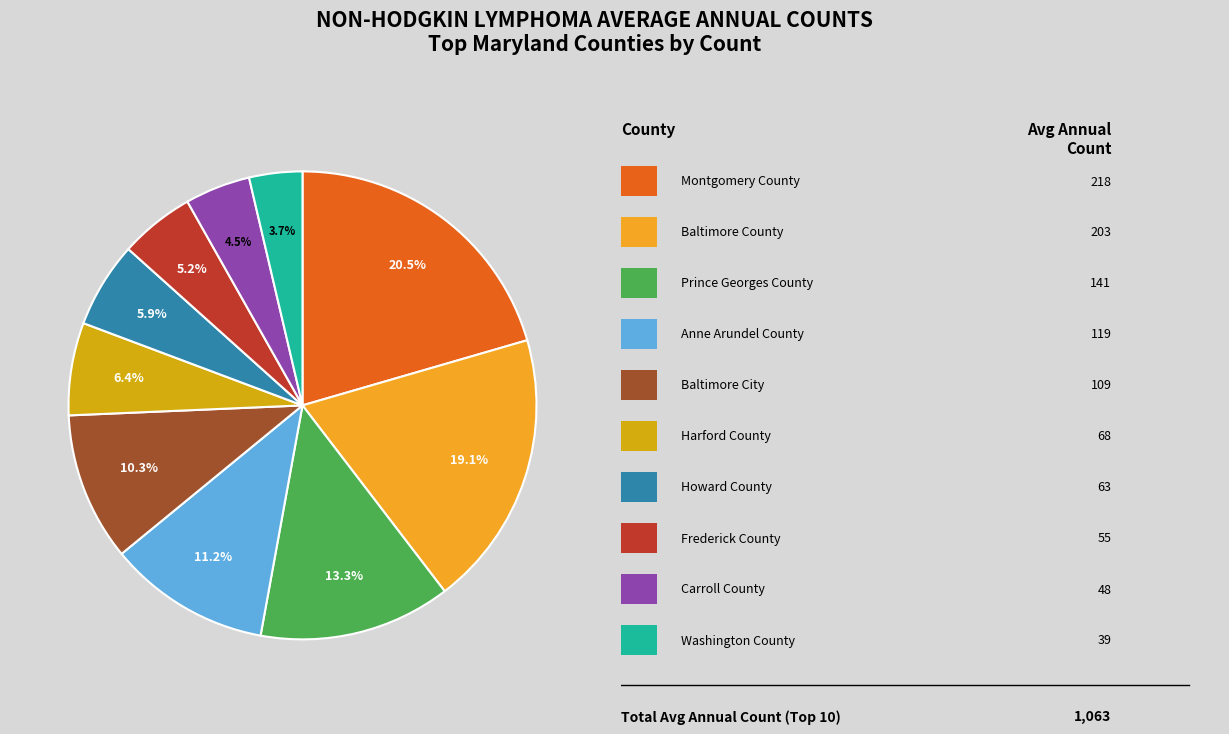

Is there a majority slice in this chart?

No